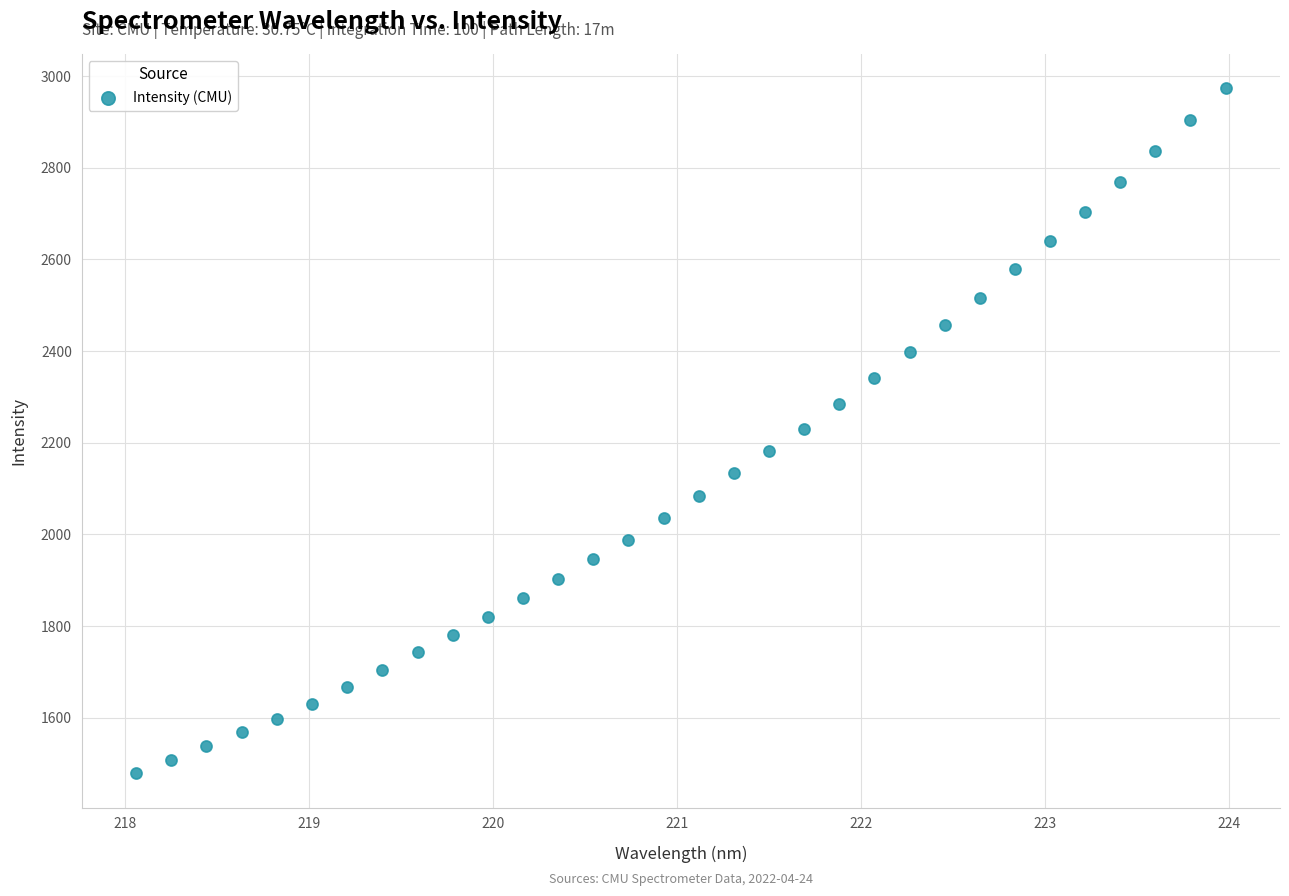

What is the range of X values (max minus min)?

5.9